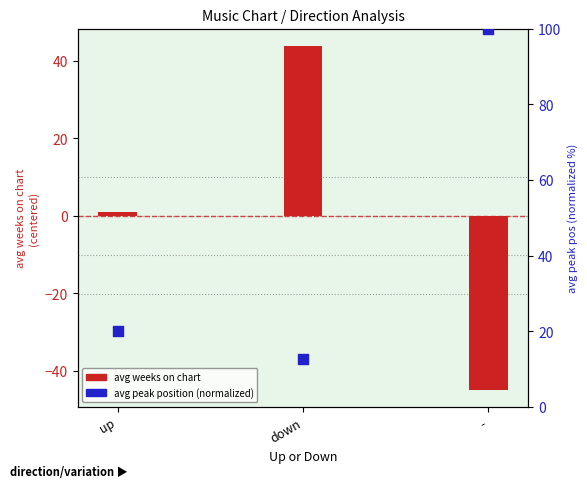

Which series contains the highest Y value?

avg peak position (normalized)